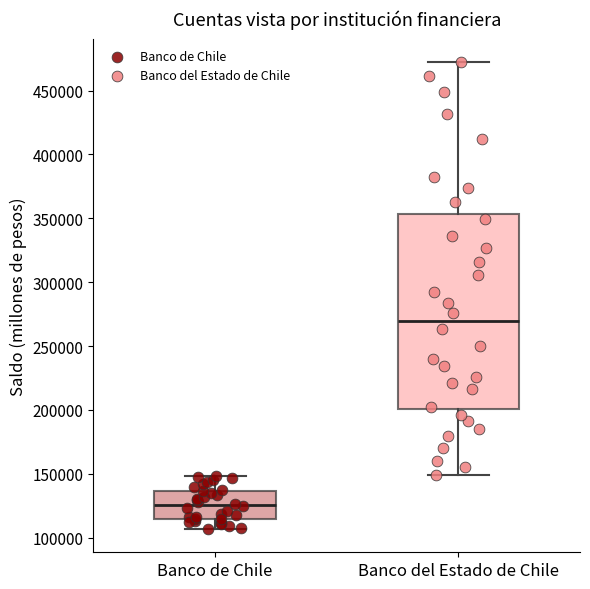

Where does the median line of the box for Banco de Chile sit on the y-axis? The values are not printed on the chart, so give them approximately, as read against the axis.

125000